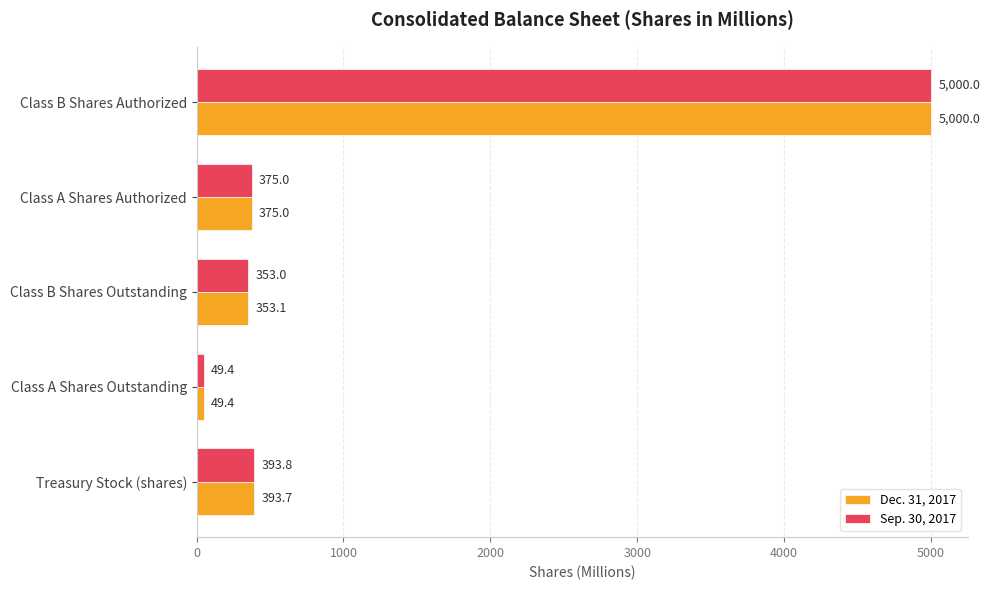

What is the difference between the maximum and minimum values in the Sep. 30, 2017 series?

4950.6